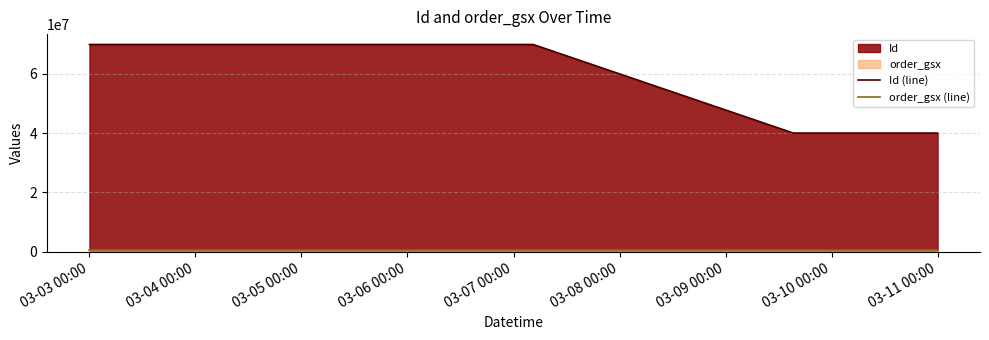

Which series has the largest range (max minus min)?

Id (line)